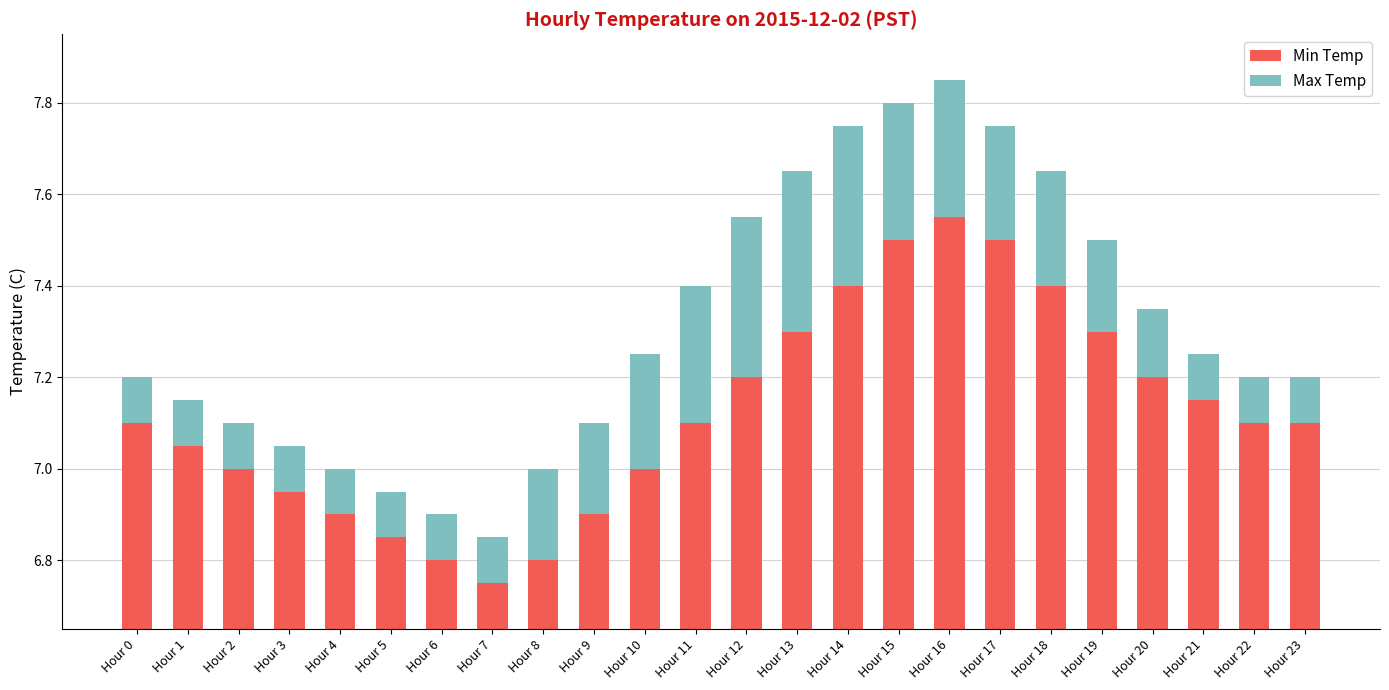

At which category does the chart reach its peak across all series?

Hour 16